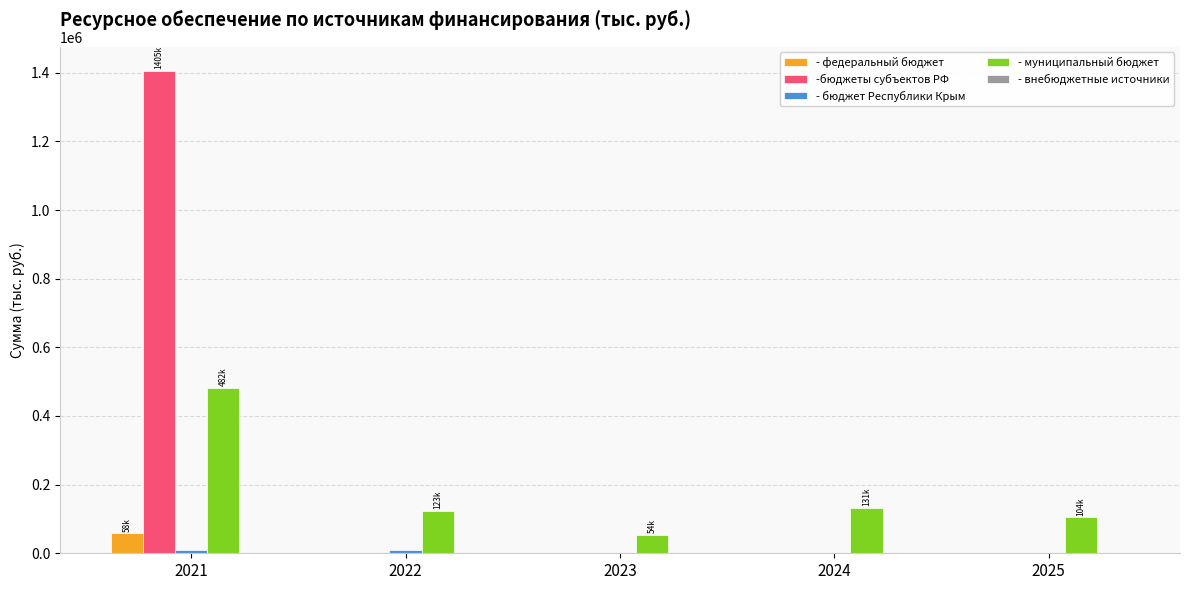

Is the value of - муниципальный бюджет at 2022 greater than the value of -бюджеты субъектов РФ at 2023?

Yes